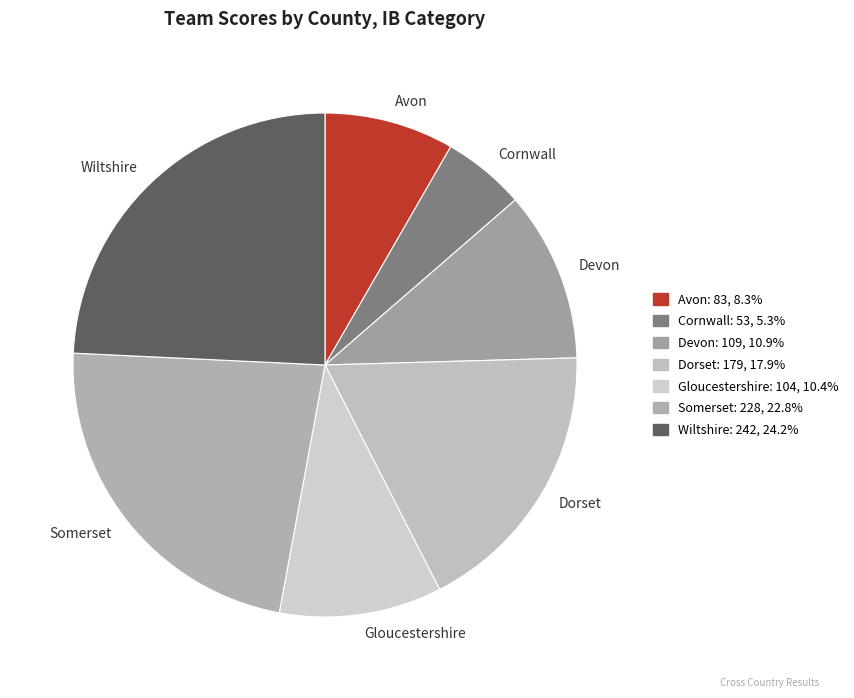

The Avon slice represents 8% of the pie. True or false?

True